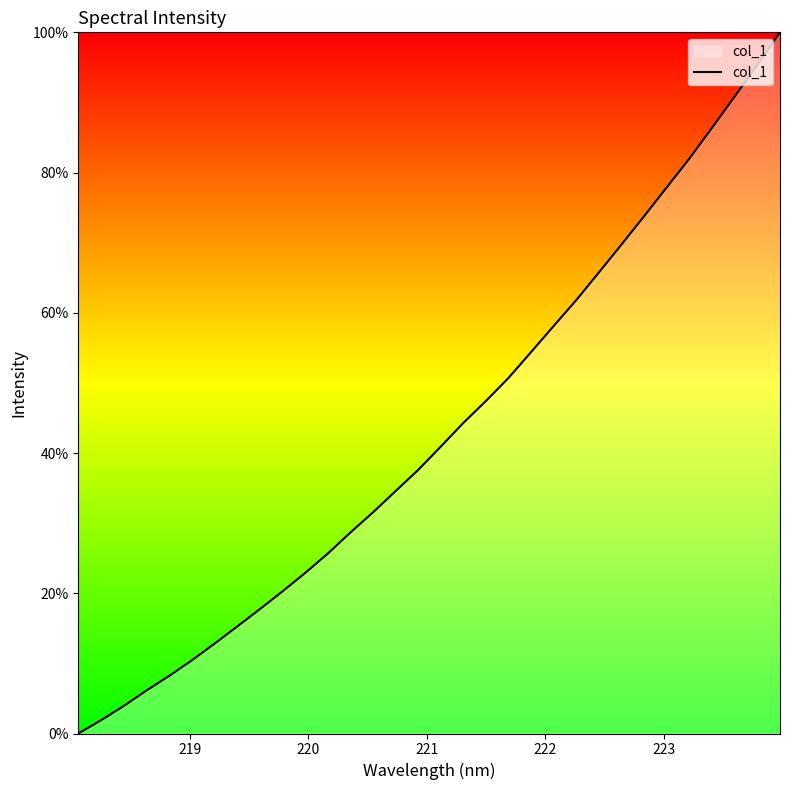

What is the difference between the maximum and minimum values?

100.0